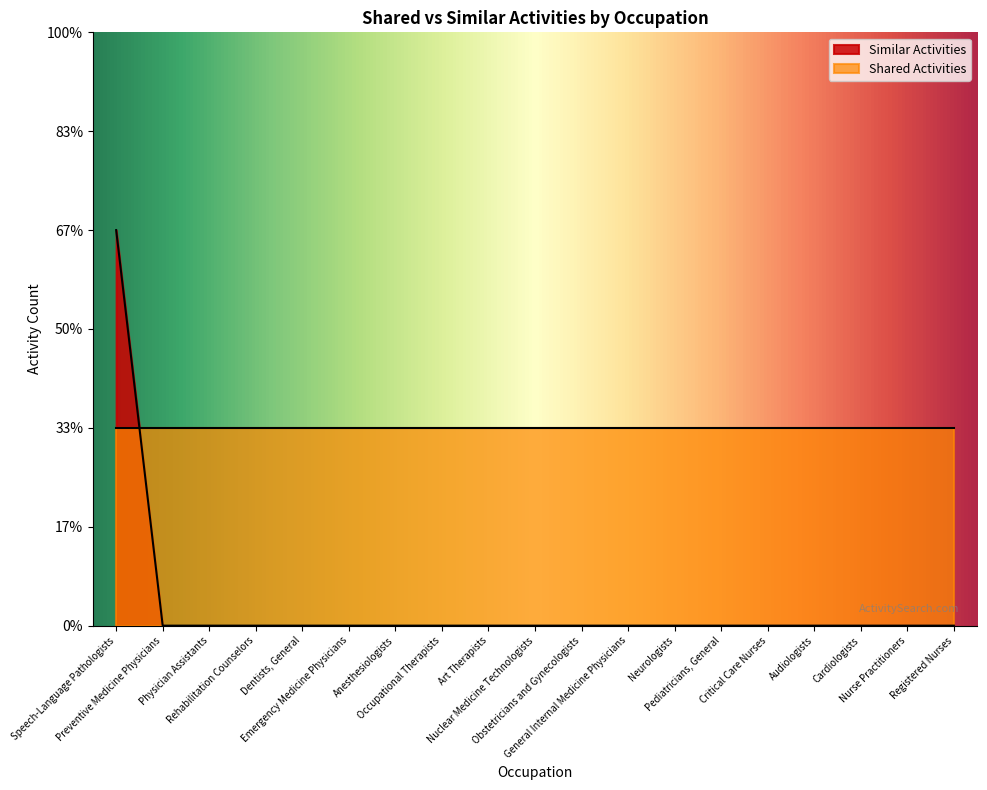

Which category has the highest value across all series?

Speech-Language Pathologists